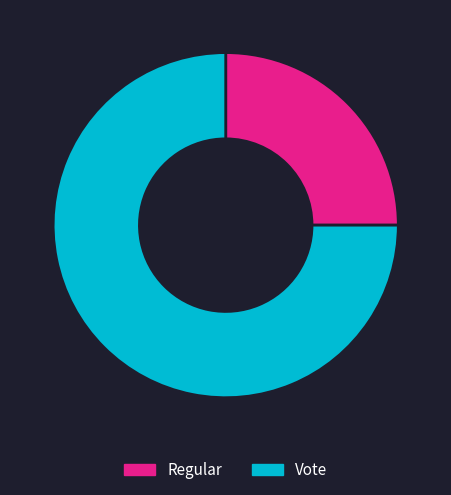

Which slice represents more than half of the pie?

Vote